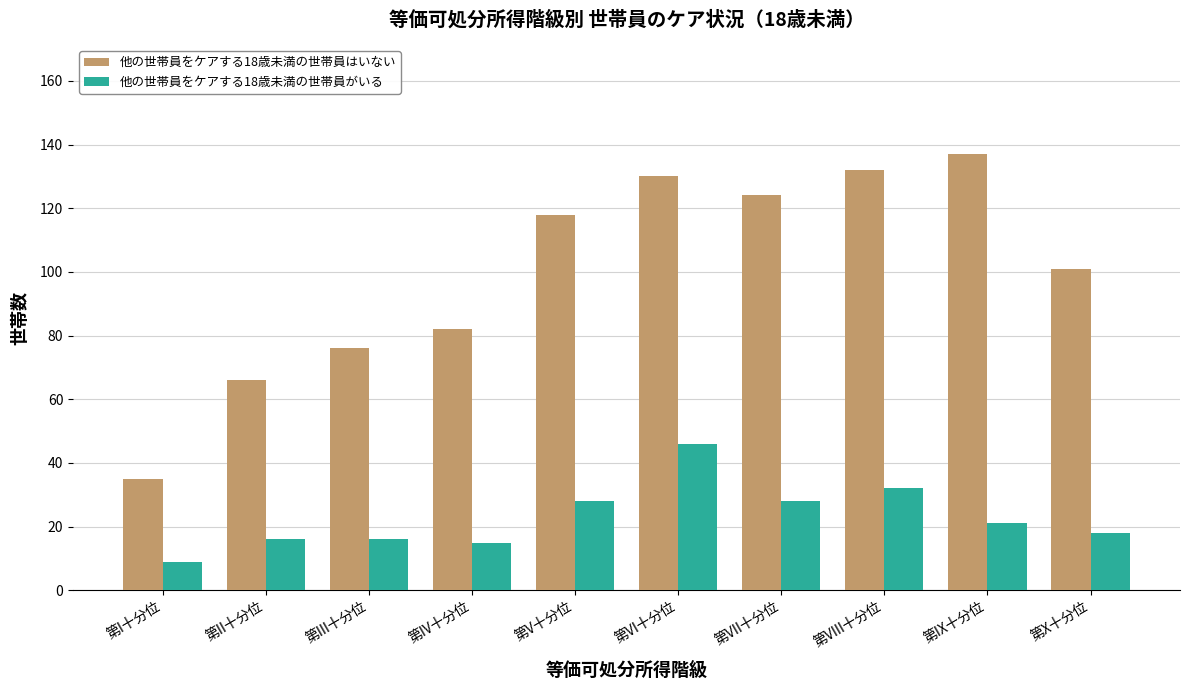

What is the maximum value for 他の世帯員をケアする18歳未満の世帯員がいる?

46